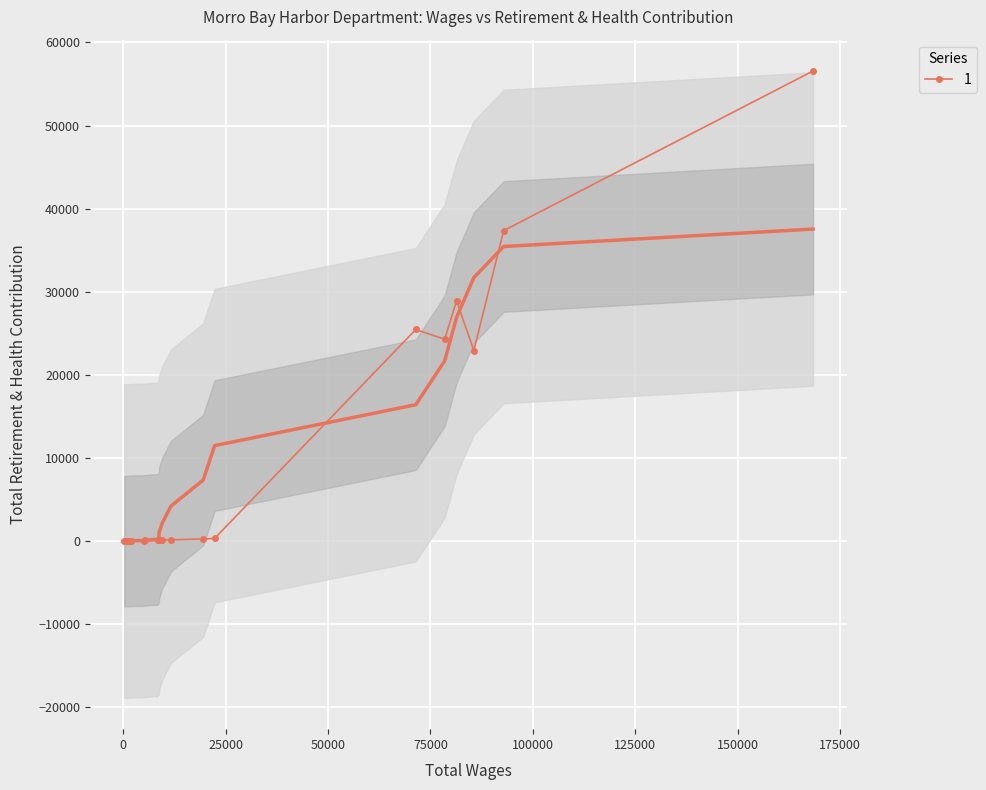

The chart shows a value of 47063 at 50000. True or false?

False